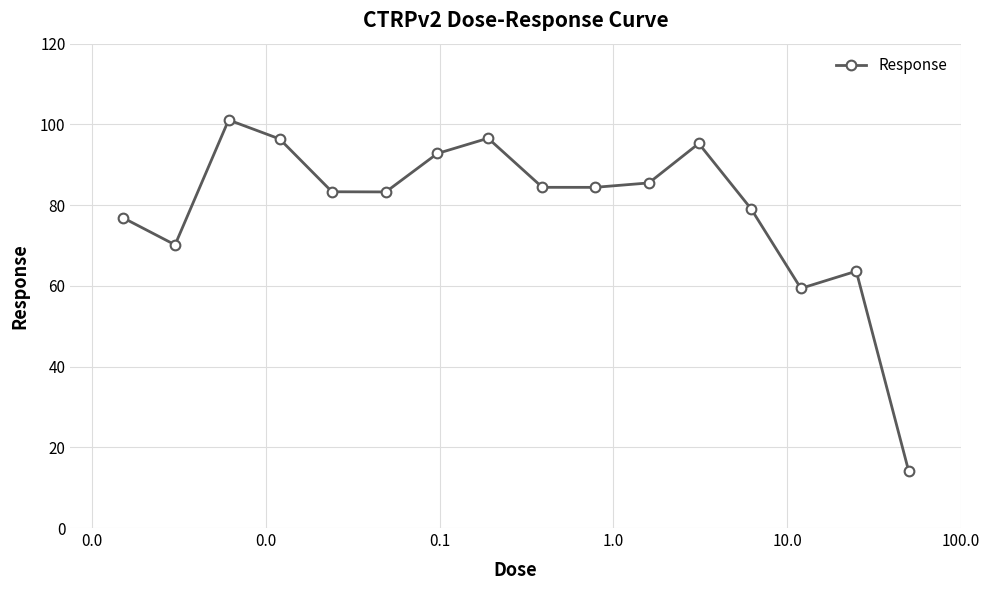

What is the difference between the maximum and minimum values?

86.9